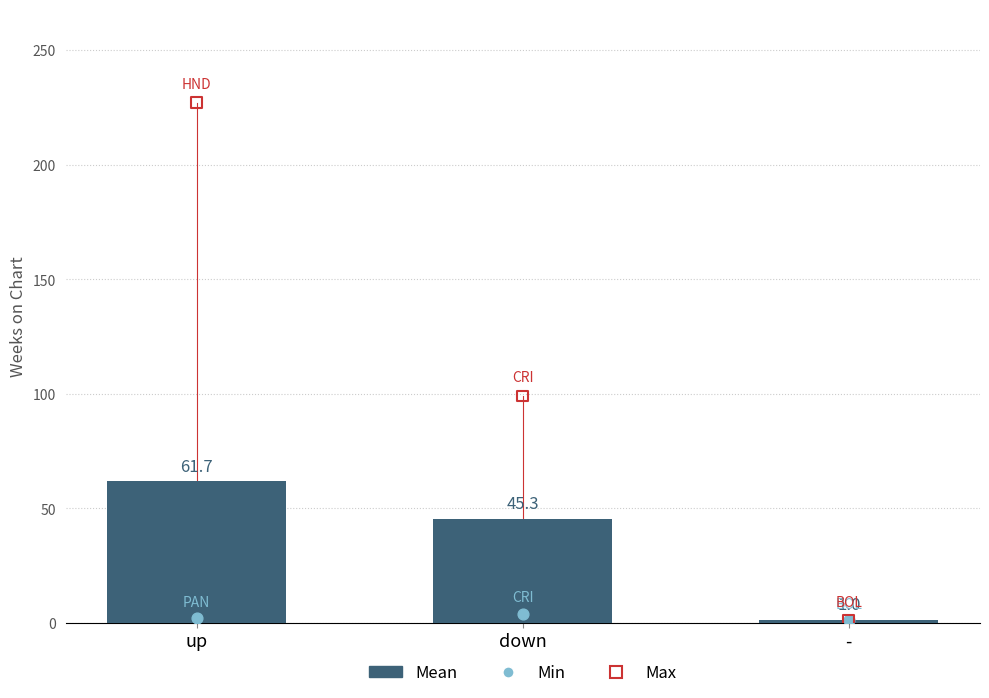

Is the value of Min at - greater than the value of Max at up?

No